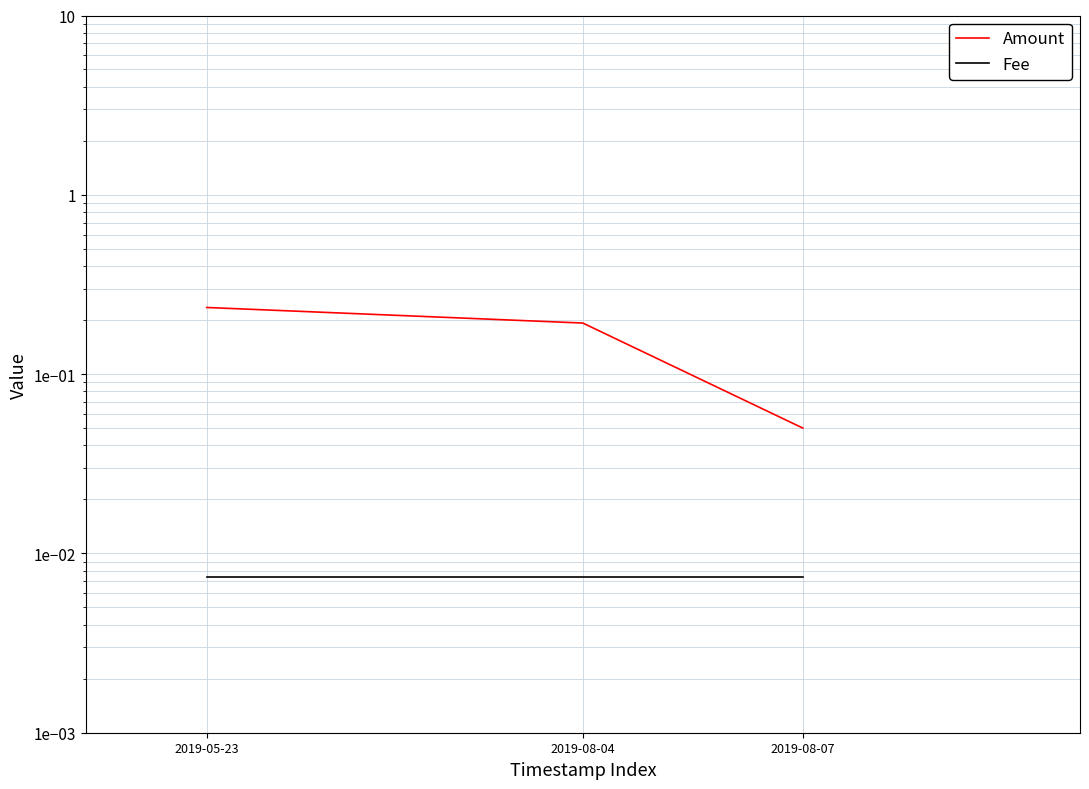

List the labels in order of Amount value, largest first.

2019-05-23, 2019-08-04, 2019-08-07